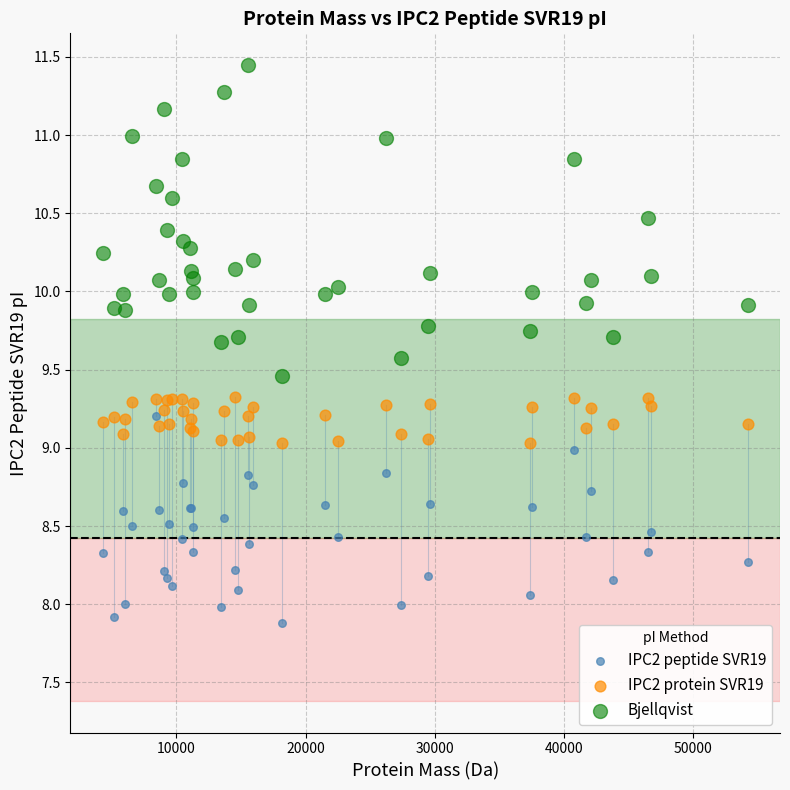

Which series has the widest spread of Y values?

Bjellqvist